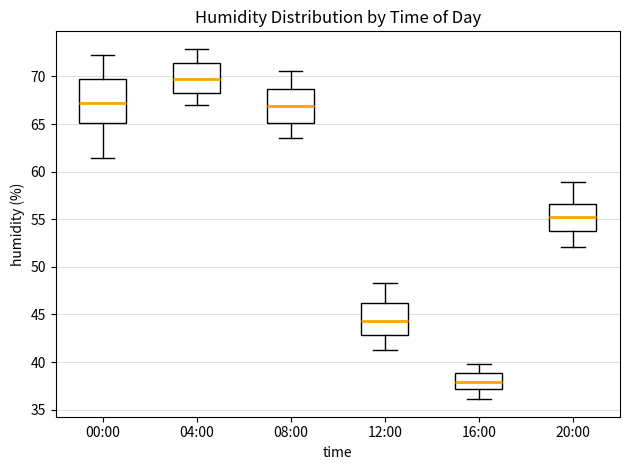

Reading left to right, read every box against the y-axis: the position of its median line, the range the box covers, and the ends of its whiskers. The values are not printed on the chart, so give them approximately, as read against the axis.

00:00: median 67.5, box 65.0 to 69.5, whiskers 61.5 to 72.5
04:00: median 70.0, box 68.5 to 71.5, whiskers 67.0 to 73.0
08:00: median 67.0, box 65.0 to 68.5, whiskers 63.5 to 70.5
12:00: median 44.5, box 43.0 to 46.5, whiskers 41.5 to 48.5
16:00: median 38.0, box 37.0 to 39.0, whiskers 36.0 to 40.0
20:00: median 55.0, box 53.5 to 56.5, whiskers 52.0 to 59.0